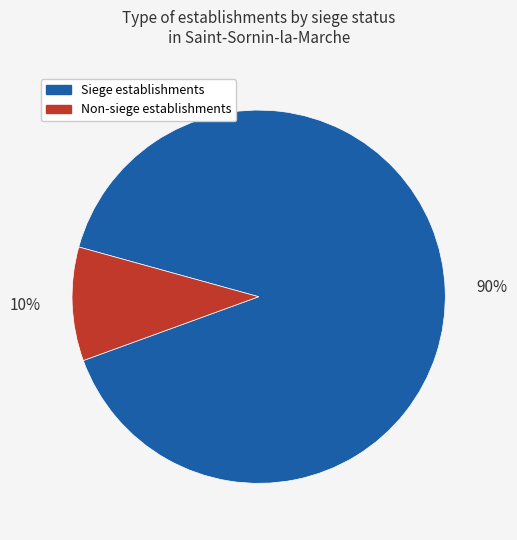

To the nearest percent, what is the average slice percentage?

50%